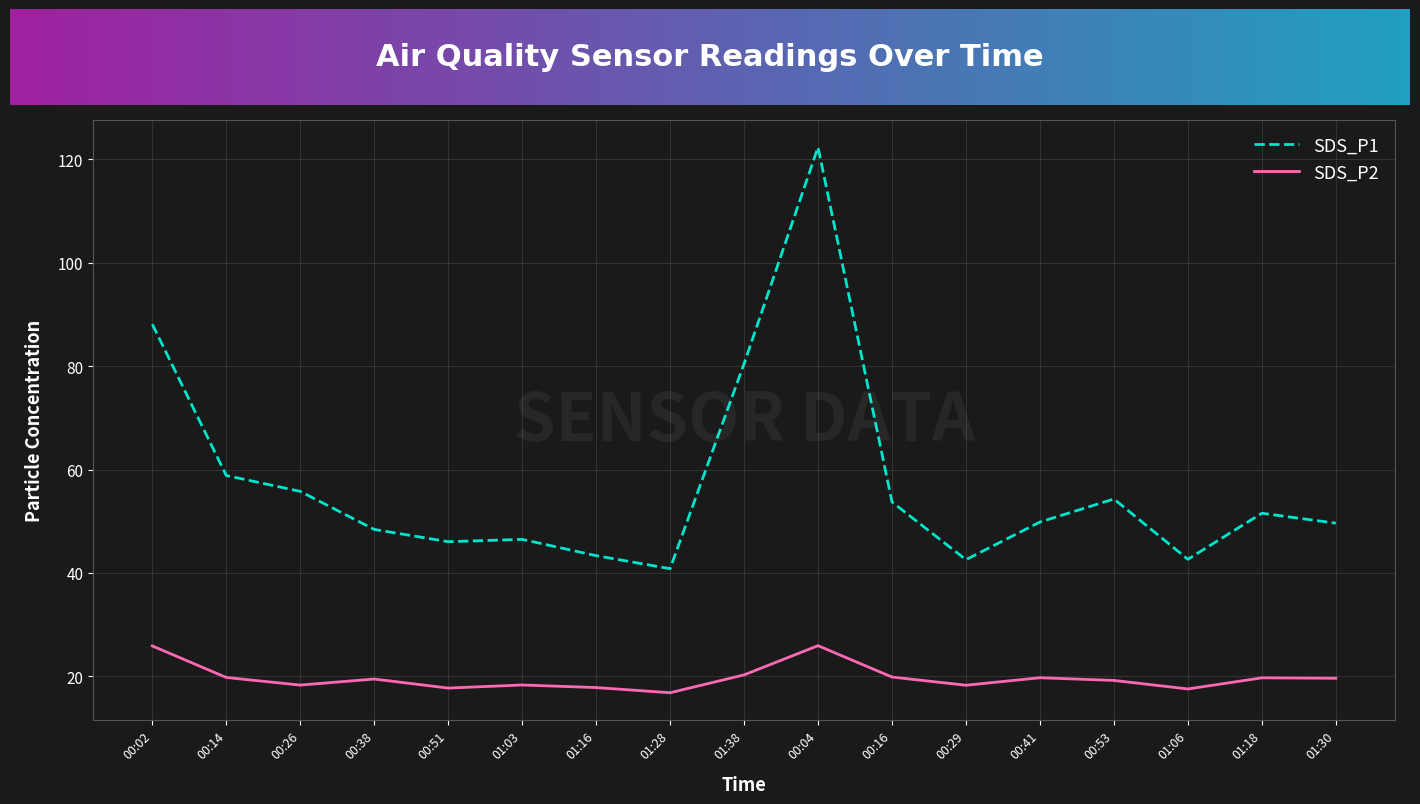

True or false: SDS_P1 and SDS_P2 cross at least once.

False